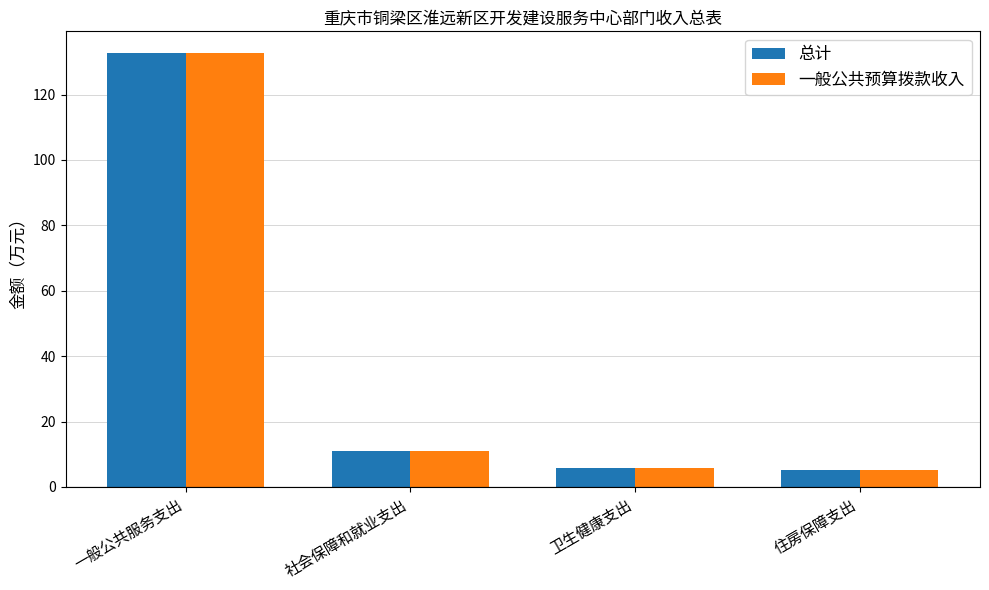

What is the maximum value for 一般公共预算拨款收入?

132.7